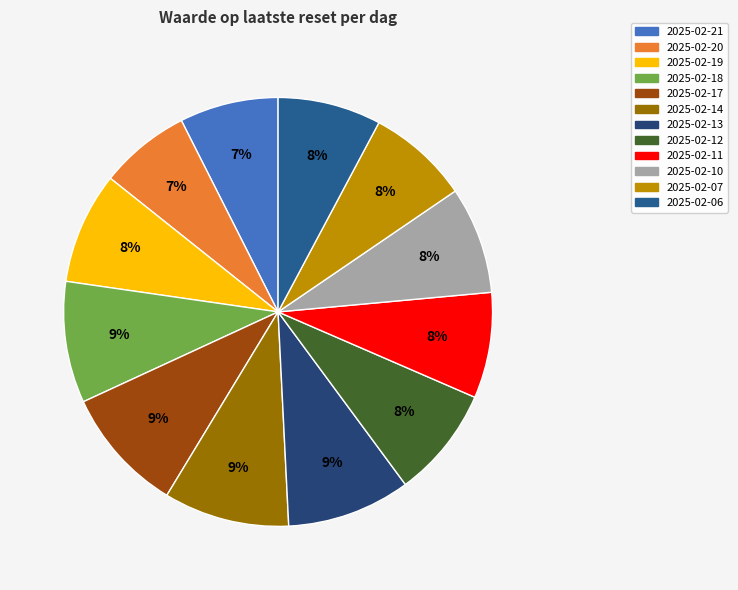

Which has a higher value, 2025-02-14 or 2025-02-18?

2025-02-14